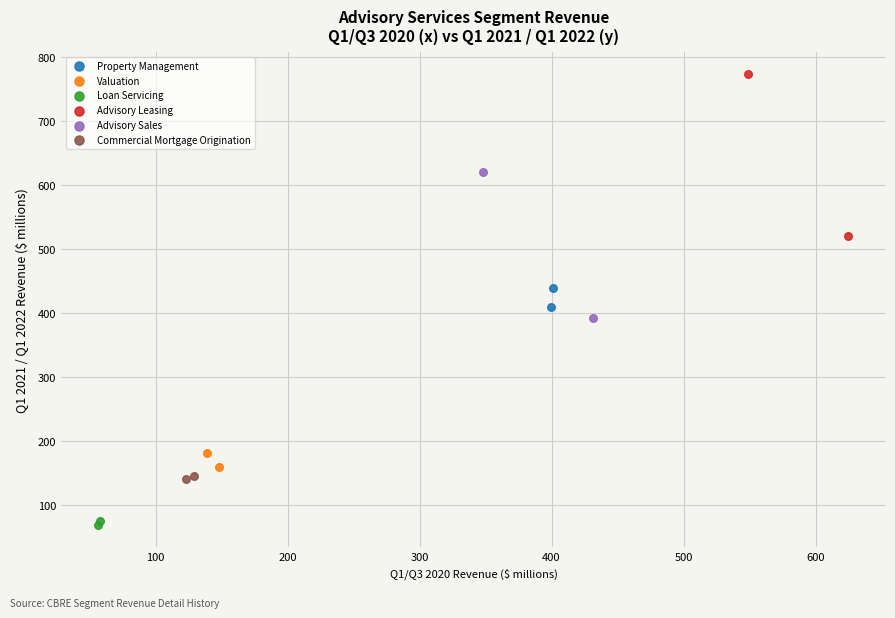

What are all the series names shown in the legend?

Property Management, Valuation, Loan Servicing, Advisory Leasing, Advisory Sales, Commercial Mortgage Origination